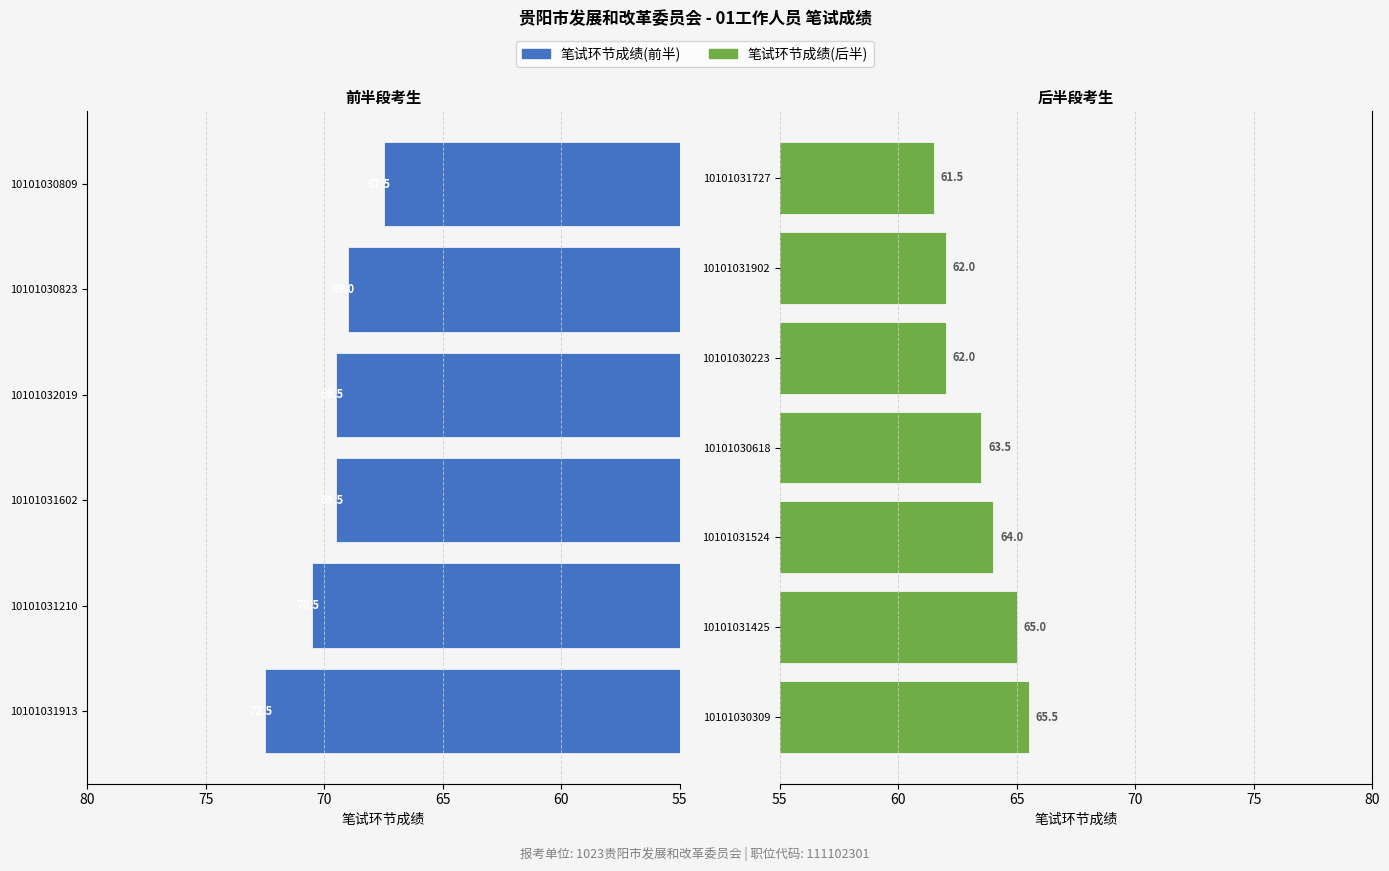

How many data points are above 65?

7